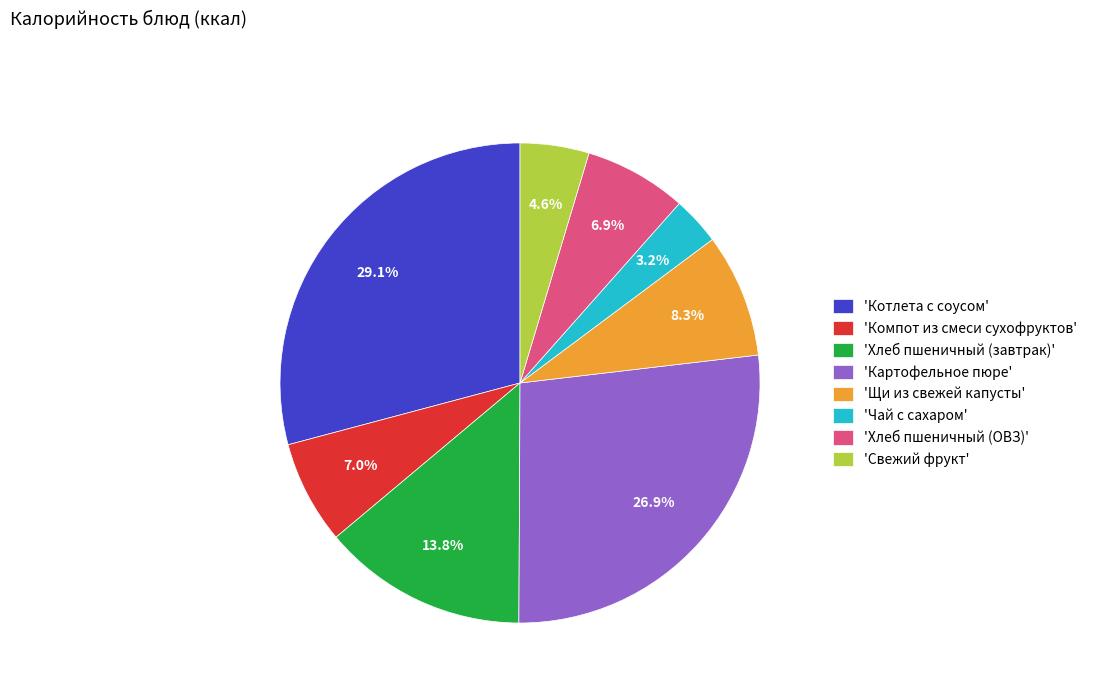

What percentage is NOT represented by 'Щи из свежей капусты'?

91.7%